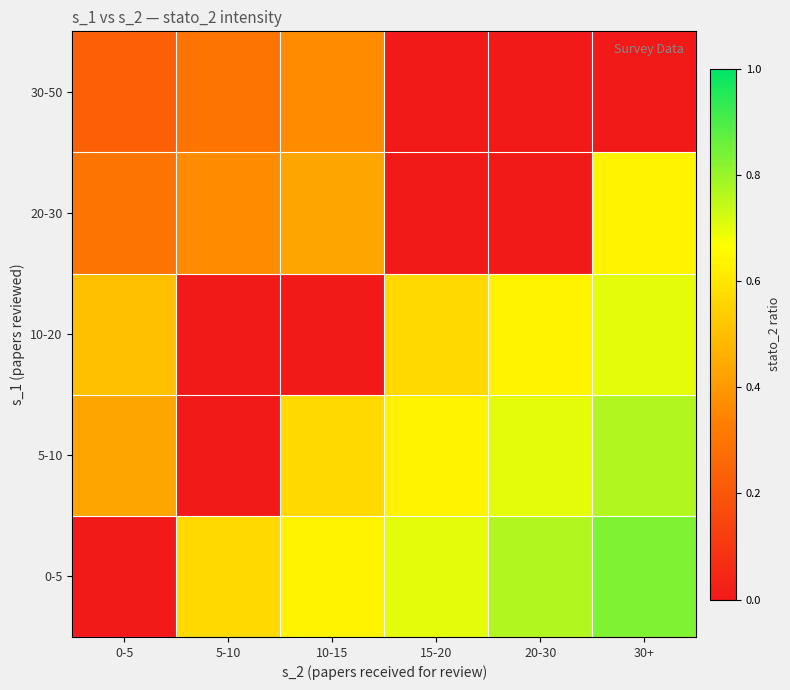

Reading left to right, list all the values displayed in this chart.

0-5: 0-5=0.0	5-10=0.6	10-15=0.6	15-20=0.7	20-30=0.8	30+=0.8
5-10: 0-5=0.4	5-10=0.0	10-15=0.6	15-20=0.6	20-30=0.7	30+=0.8
10-20: 0-5=0.5	5-10=0.0	10-15=0.0	15-20=0.6	20-30=0.6	30+=0.7
20-30: 0-5=0.3	5-10=0.4	10-15=0.4	15-20=0.0	20-30=0.0	30+=0.6
30-50: 0-5=0.2	5-10=0.3	10-15=0.4	15-20=0.0	20-30=0.0	30+=0.0